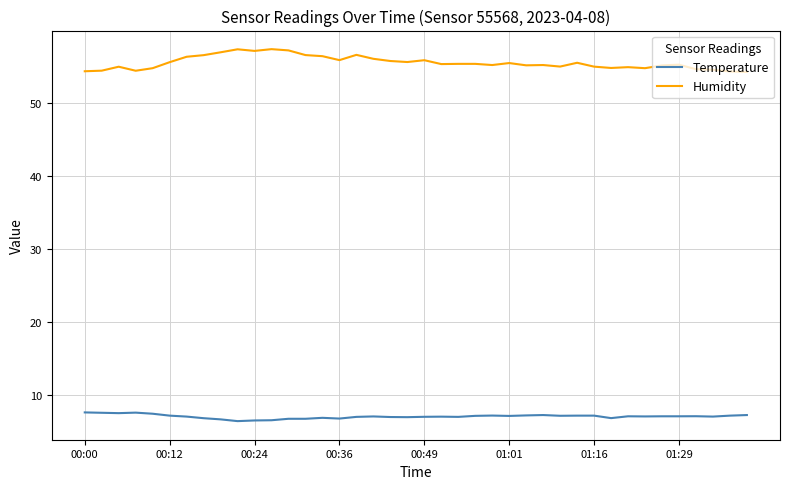

What is the sum of all Humidity values?

2218.5